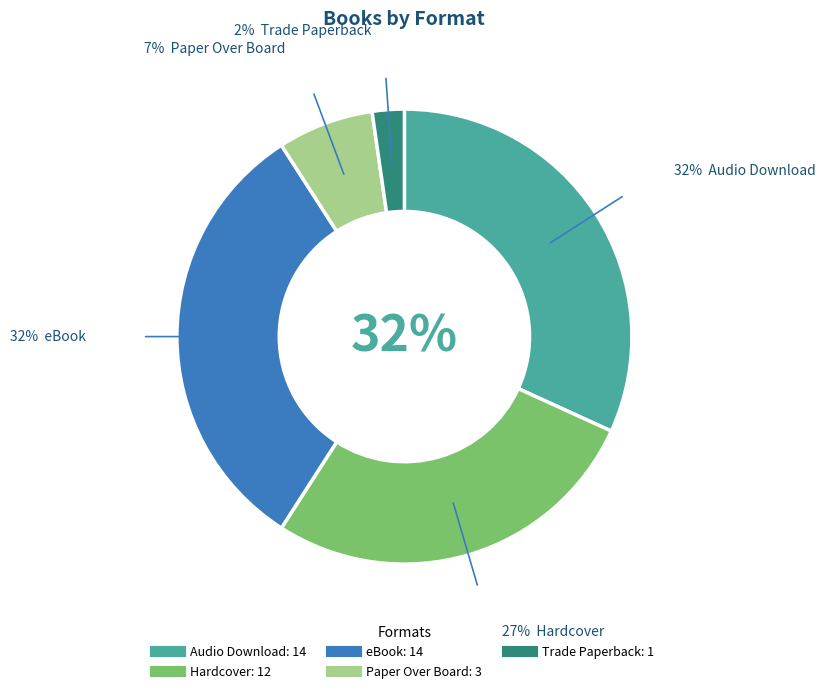

True or false: eBook accounts for 21% of the total.

False